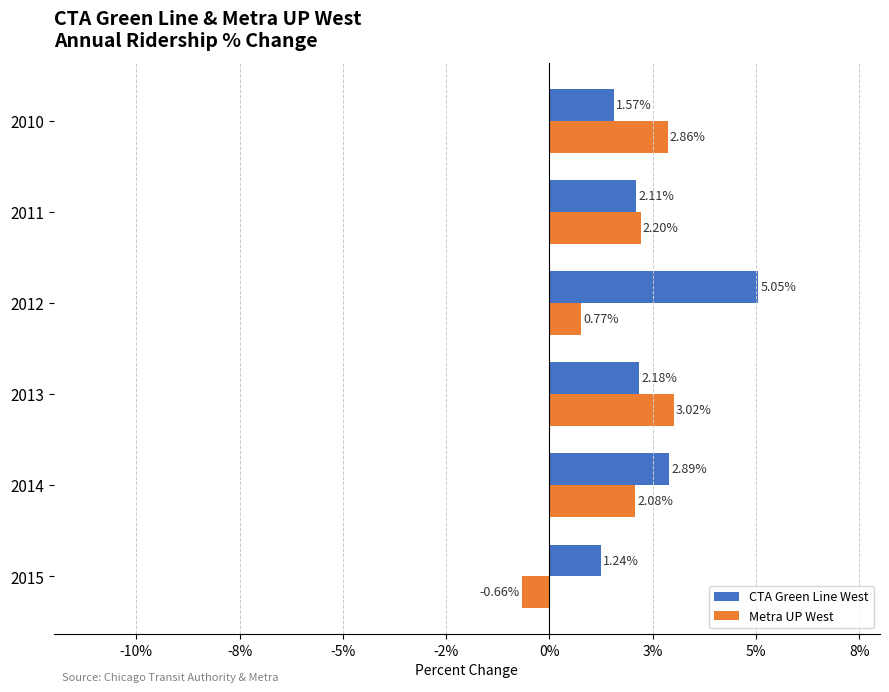

Rank the series by their average value, from lowest to highest.

Metra UP West, CTA Green Line West